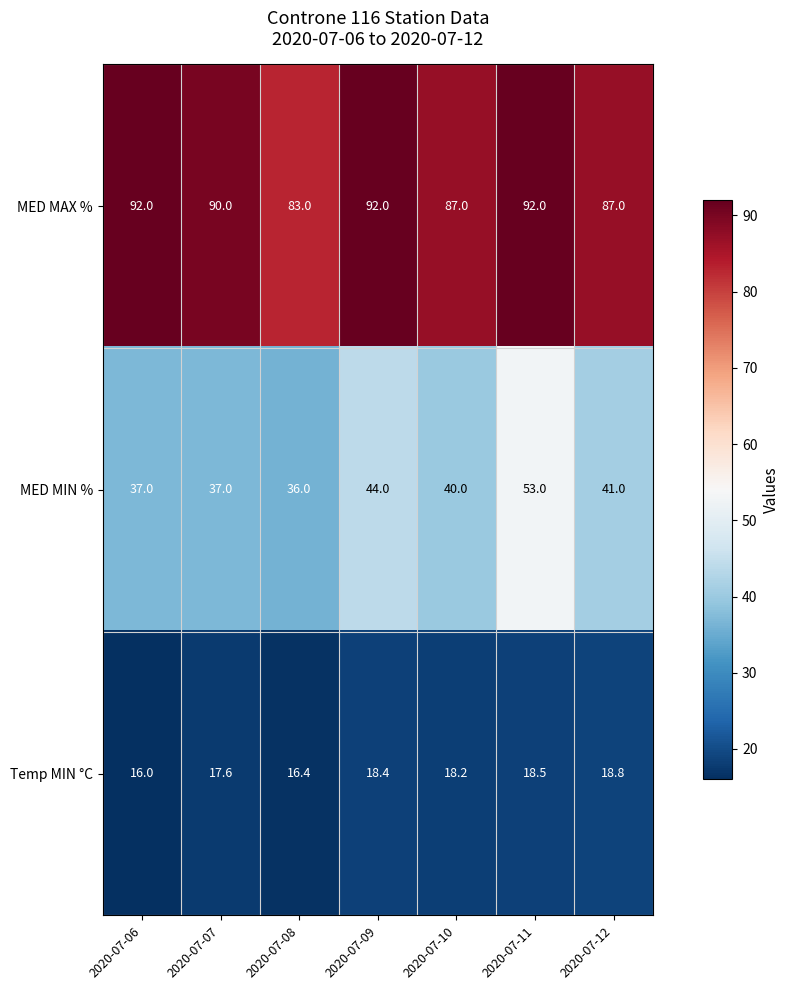

Reading left to right, extract all data points from this chart.

MED MAX %: 2020-07-06=92.0	2020-07-07=90.0	2020-07-08=83.0	2020-07-09=92.0	2020-07-10=87.0	2020-07-11=92.0	2020-07-12=87.0
MED MIN %: 2020-07-06=37.0	2020-07-07=37.0	2020-07-08=36.0	2020-07-09=44.0	2020-07-10=40.0	2020-07-11=53.0	2020-07-12=41.0
Temp MIN °C: 2020-07-06=16.0	2020-07-07=17.6	2020-07-08=16.4	2020-07-09=18.4	2020-07-10=18.2	2020-07-11=18.5	2020-07-12=18.8